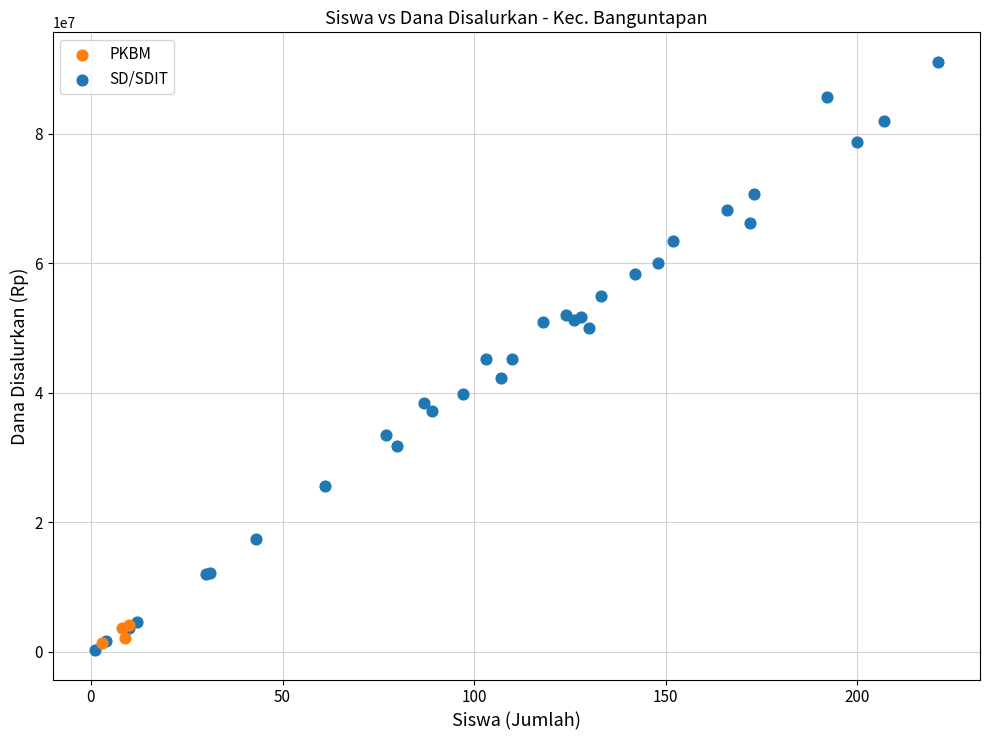

Which series has the largest Y range (max minus min)?

SD/SDIT